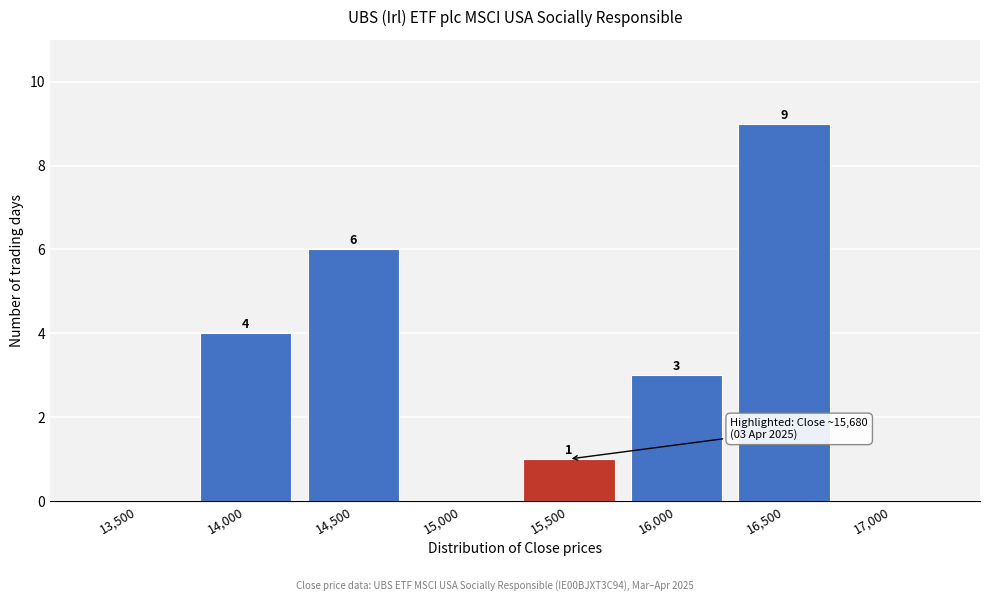

Reading left to right, what are all the values shown in this chart?

13,500=0	14,000=4	14,500=6	15,000=0	15,500=1	16,000=3	16,500=9	17,000=0